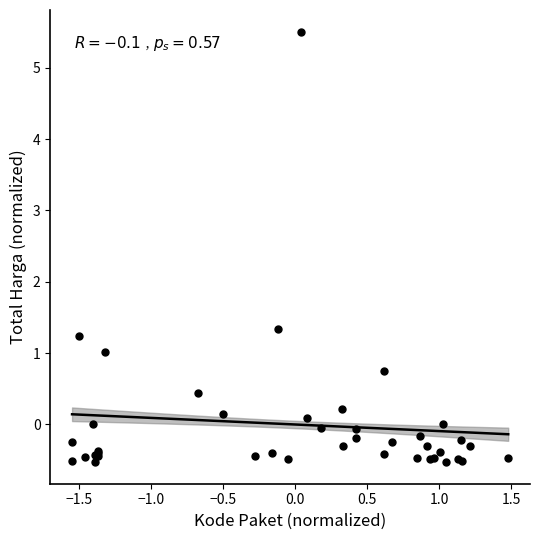

What Y value in the scatter plot is closest to 2?

1.3